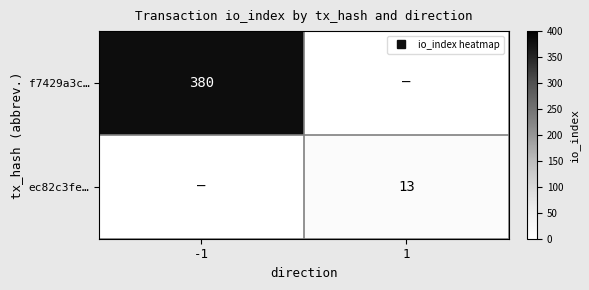

At which label does f7429a3c… reach its minimum?

1